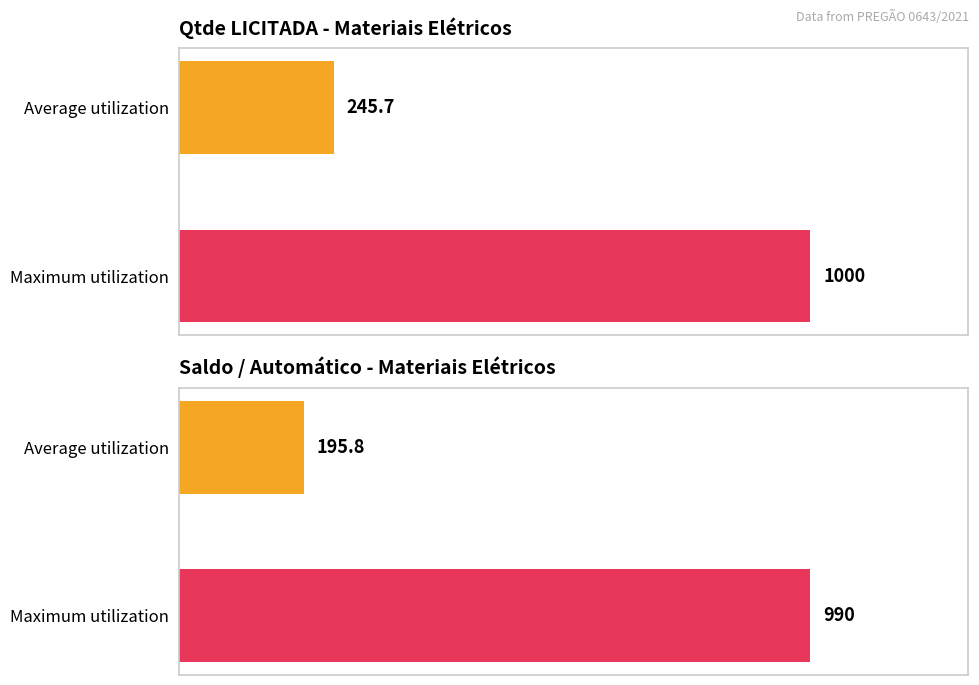

The value of Qtde LICITADA at Item 70 is 1045. True or false?

False